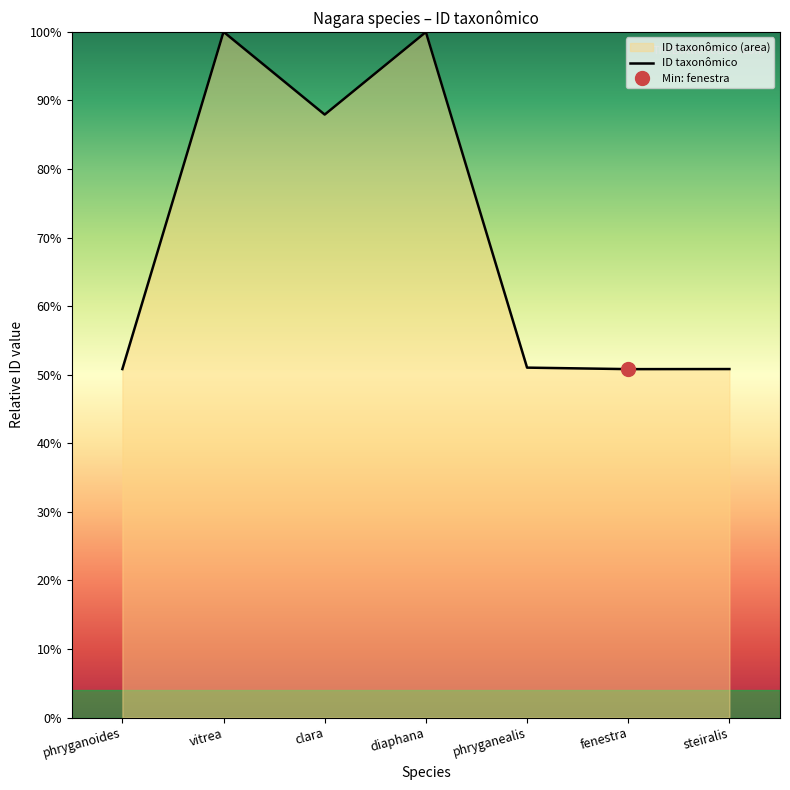

Read the value at fenestra.

50.8